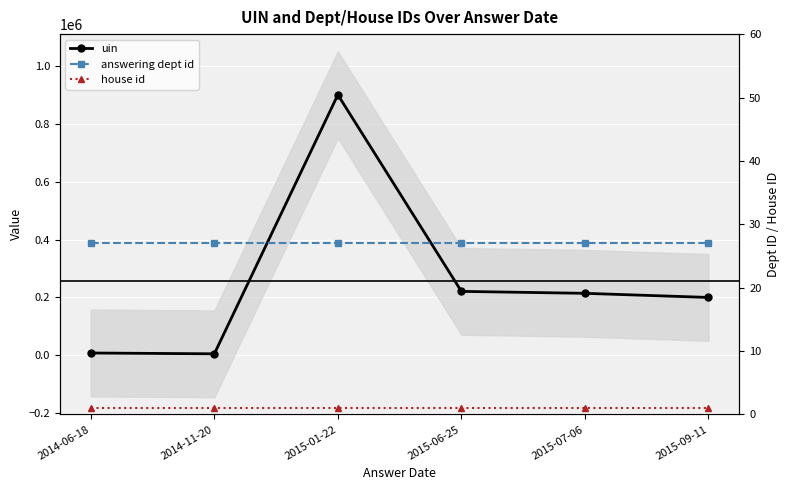

What is the sum of all house id values?

6